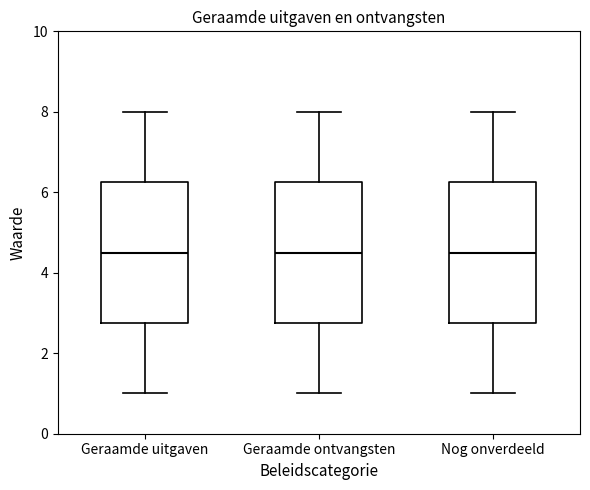

Reading left to right, transcribe this box plot: for each box, give where its median line is, the range the box spans, and where its two whiskers end, as read against the y-axis. The values are not printed on the chart, so give them approximately, as read against the axis.

Geraamde uitgaven: median 4.6, box 2.8 to 6.2, whiskers 1.0 to 8.0
Geraamde ontvangsten: median 4.6, box 2.8 to 6.2, whiskers 1.0 to 8.0
Nog onverdeeld: median 4.6, box 2.8 to 6.2, whiskers 1.0 to 8.0